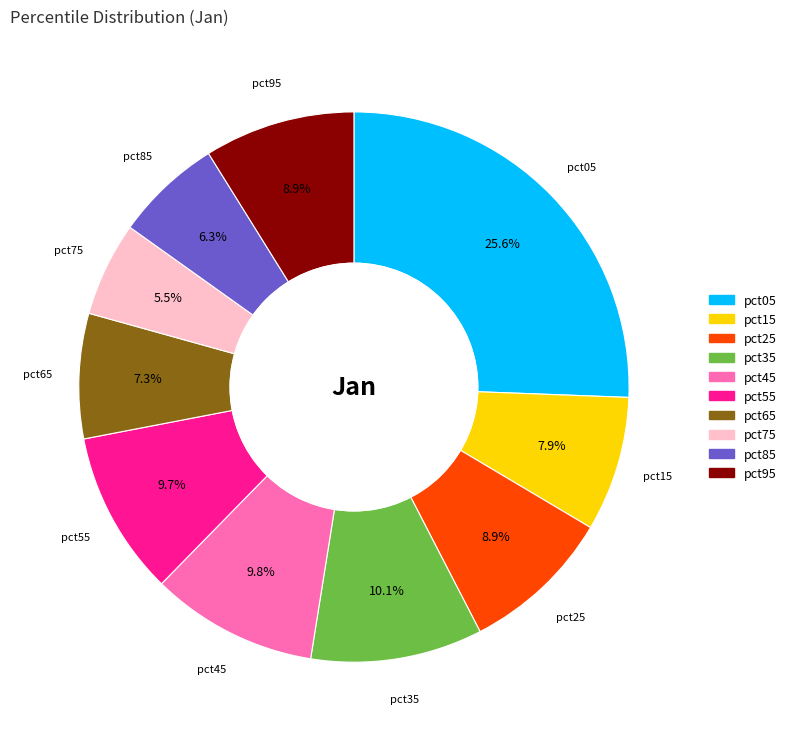

Count the number of slices in the pie.

10